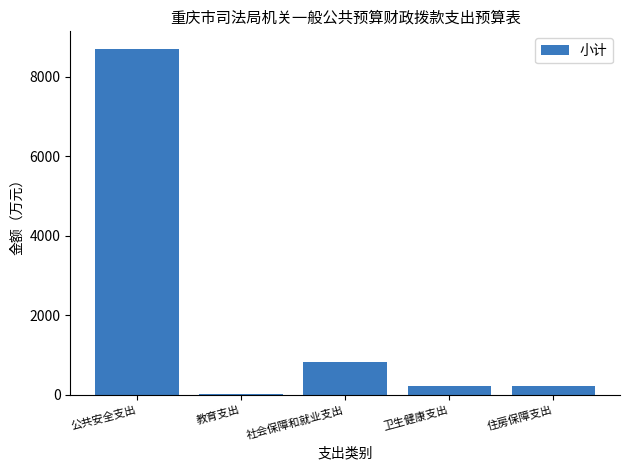

Which label corresponds to the largest value in the chart?

公共安全支出